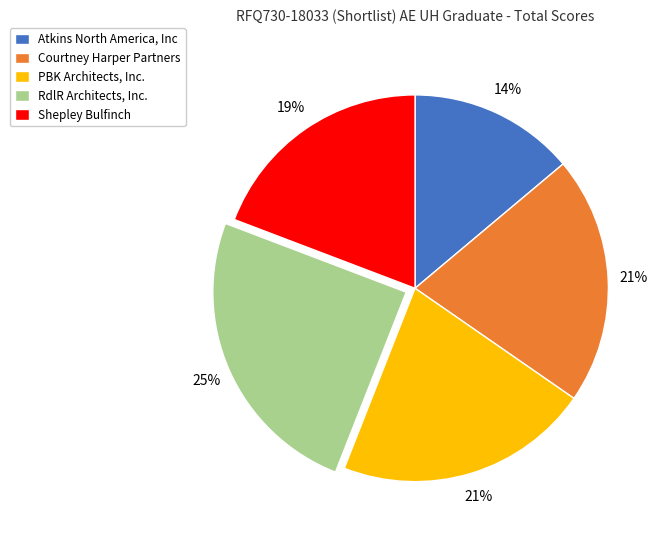

Does RdlR Architects, Inc. represent more than half of the total?

No